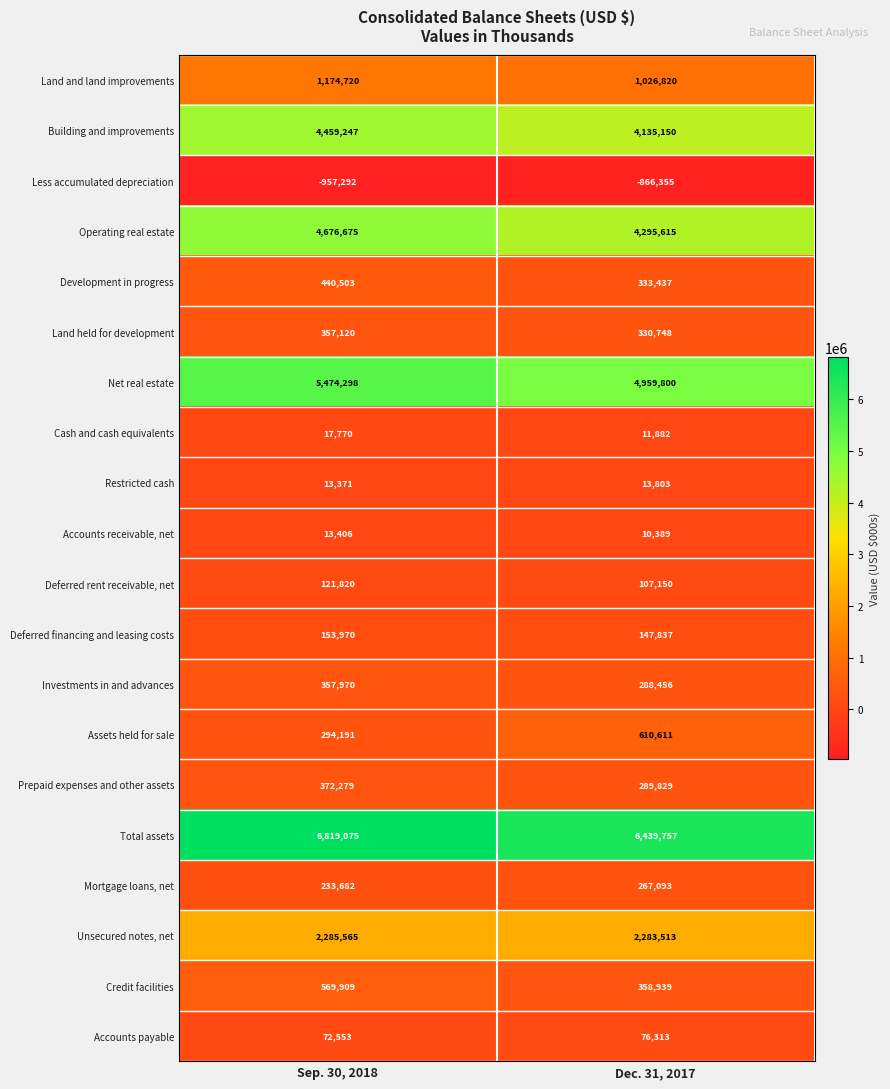

What value does the Total assets series have at Sep. 30, 2018, to the nearest 100?

6819100